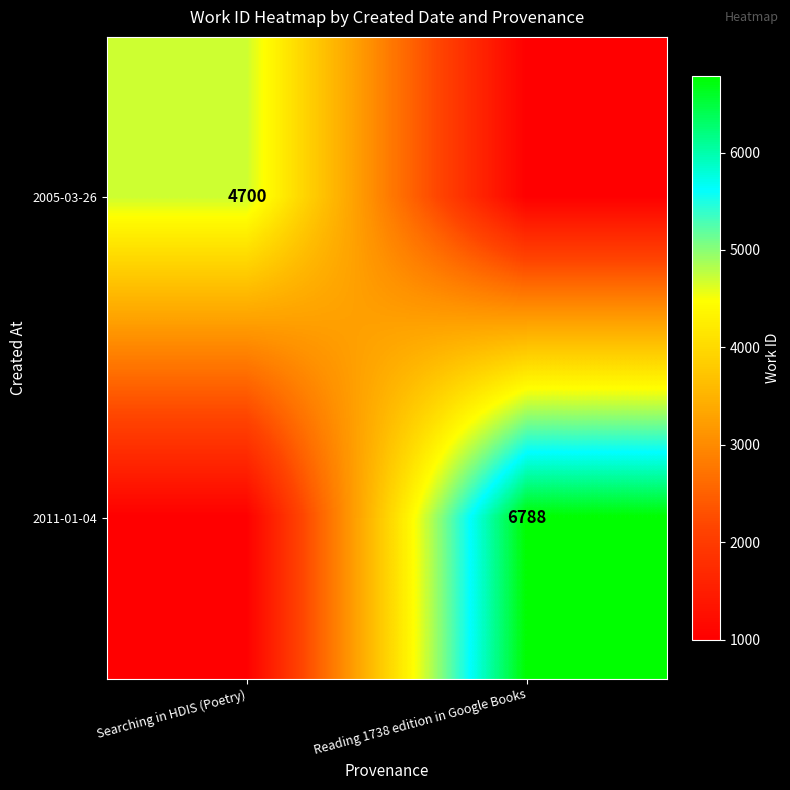

True or false: 2011-01-04 has a value of 4039 at Reading 1738 edition in Google Books.

False